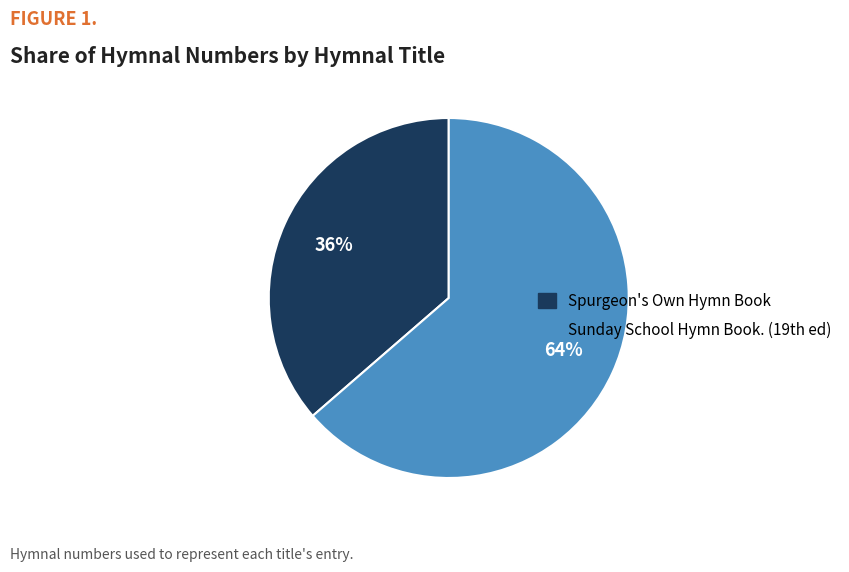

Does any single category account for the majority?

Yes